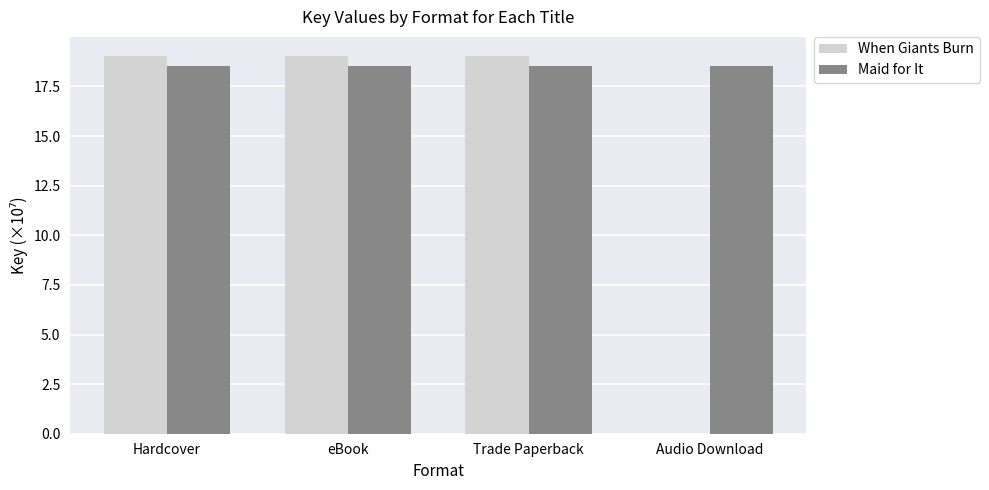

Is it true that Maid for It equals 18.5 at Audio Download?

True